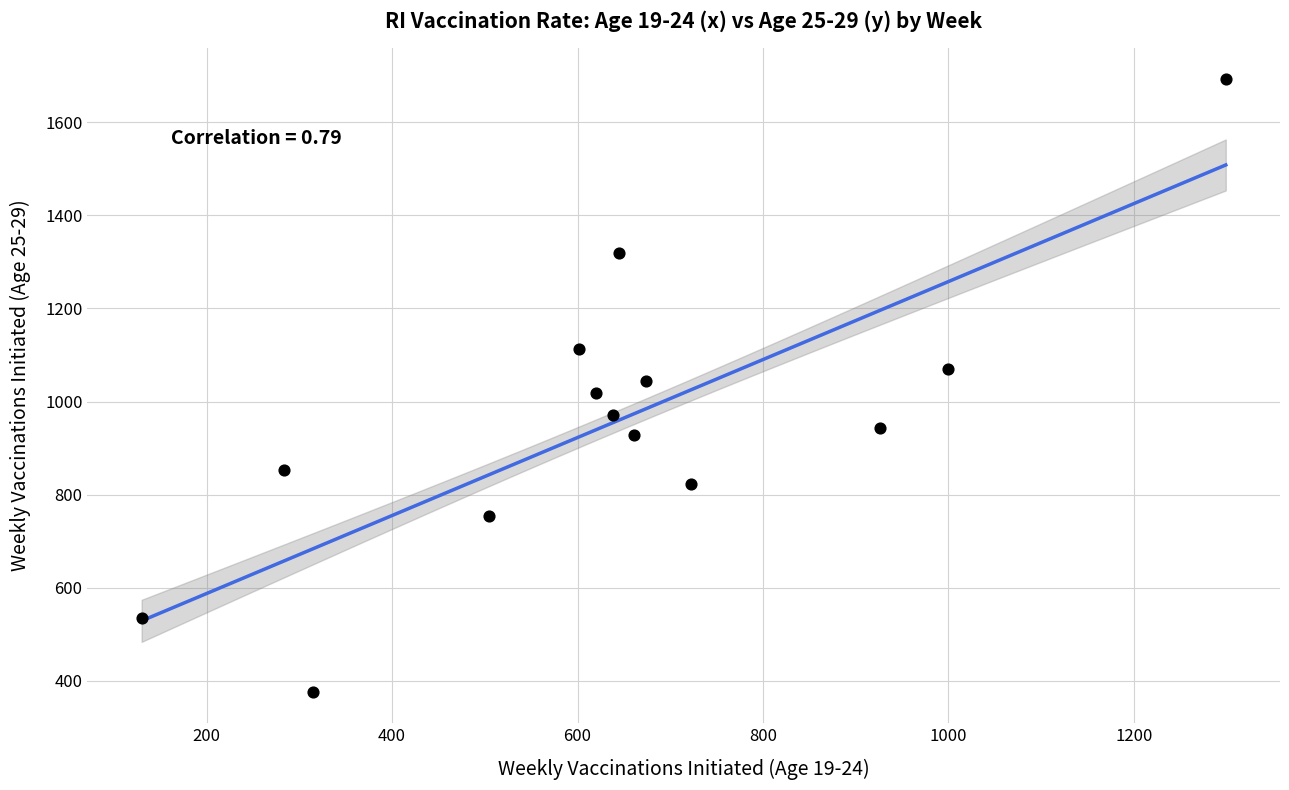

What is the range of X values (max minus min)?

1169